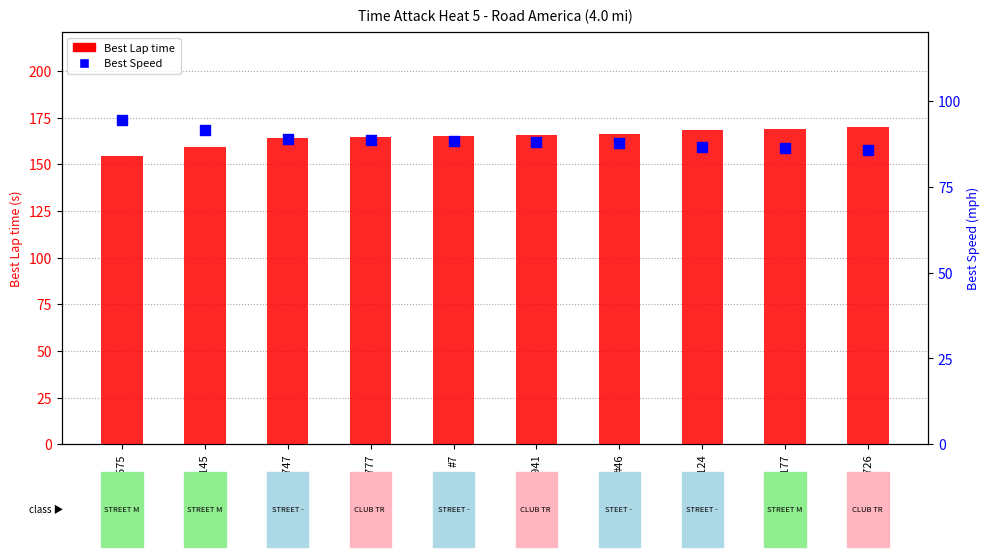

At how many categories does at least one series exceed 104?

10